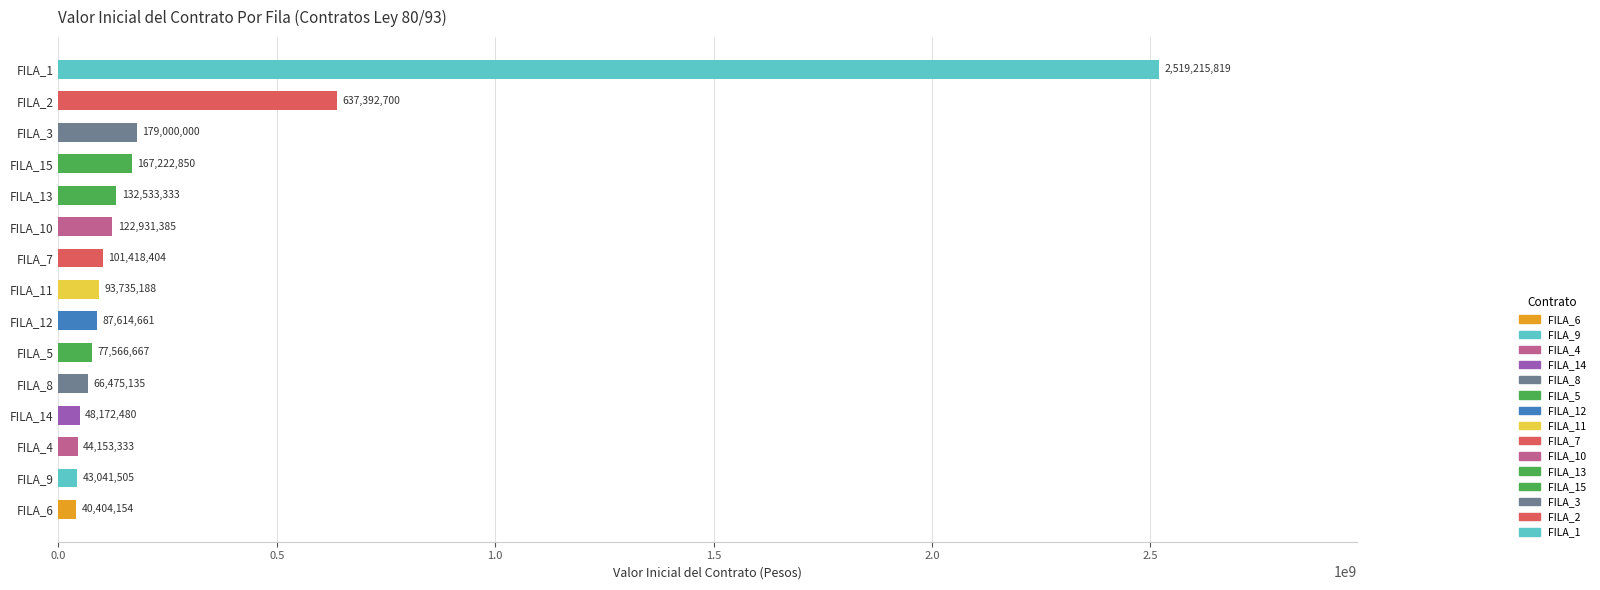

What is the greatest value displayed?

2519215819